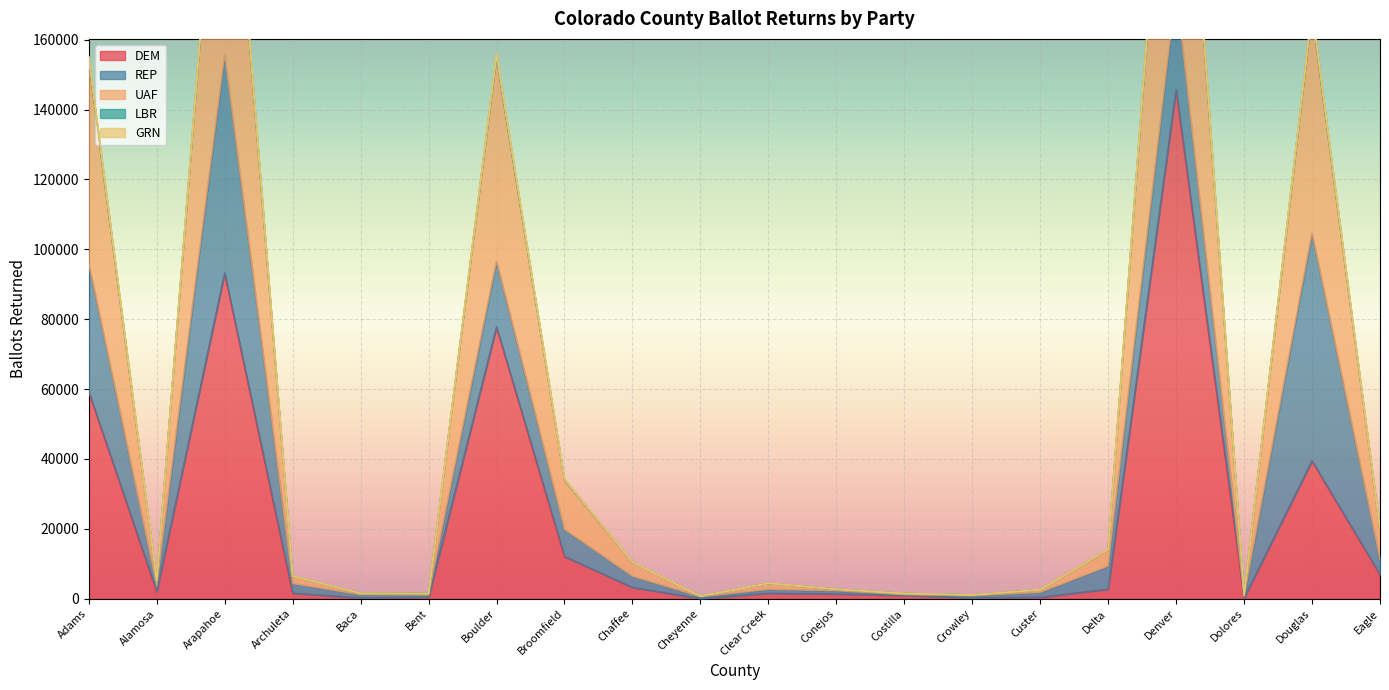

At which label does UAF first exceed 6512?

Adams